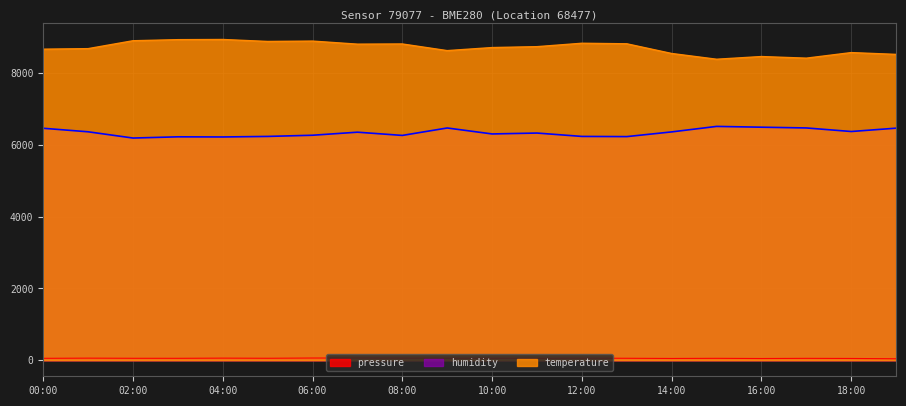

What is the difference between the humidity values at 11:00 and 08:00?

66.0